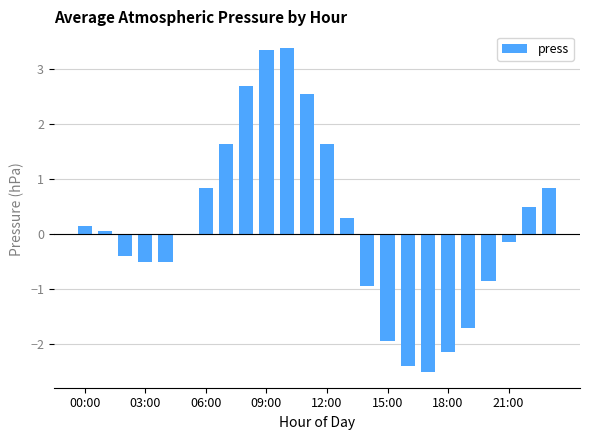

How many distinct data groups are displayed?

1